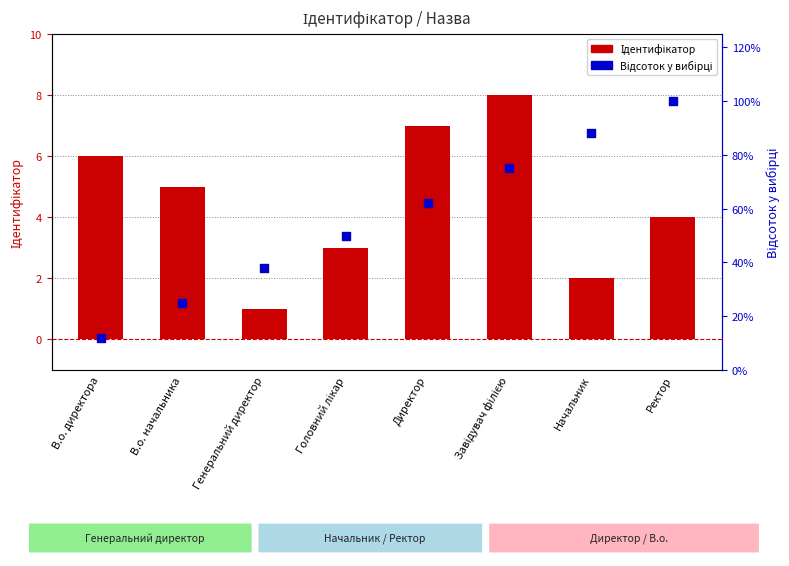

What are all the series names shown in the legend?

Ідентифікатор, Відсоток у вибірці